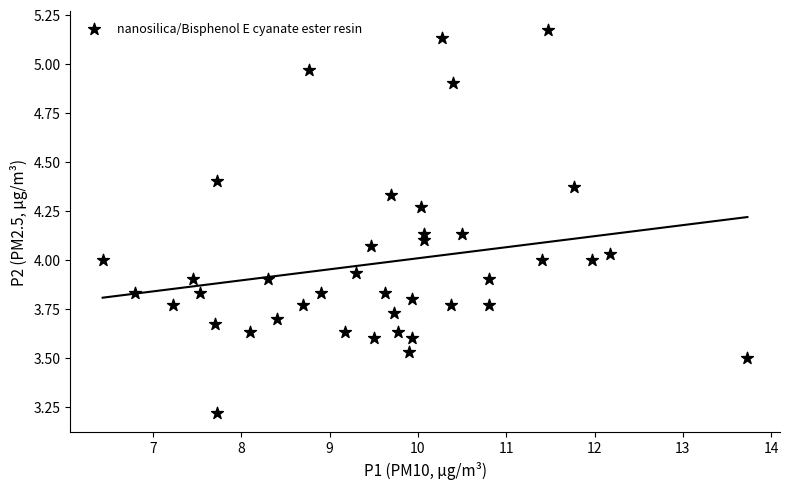

What is the range of X values (max minus min)?

7.3